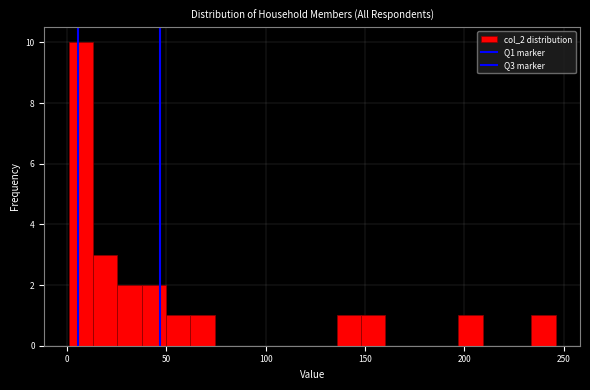

Around what value on the x-axis is the tallest bar? Give the approximate position of its centre, as read against the axis.

5